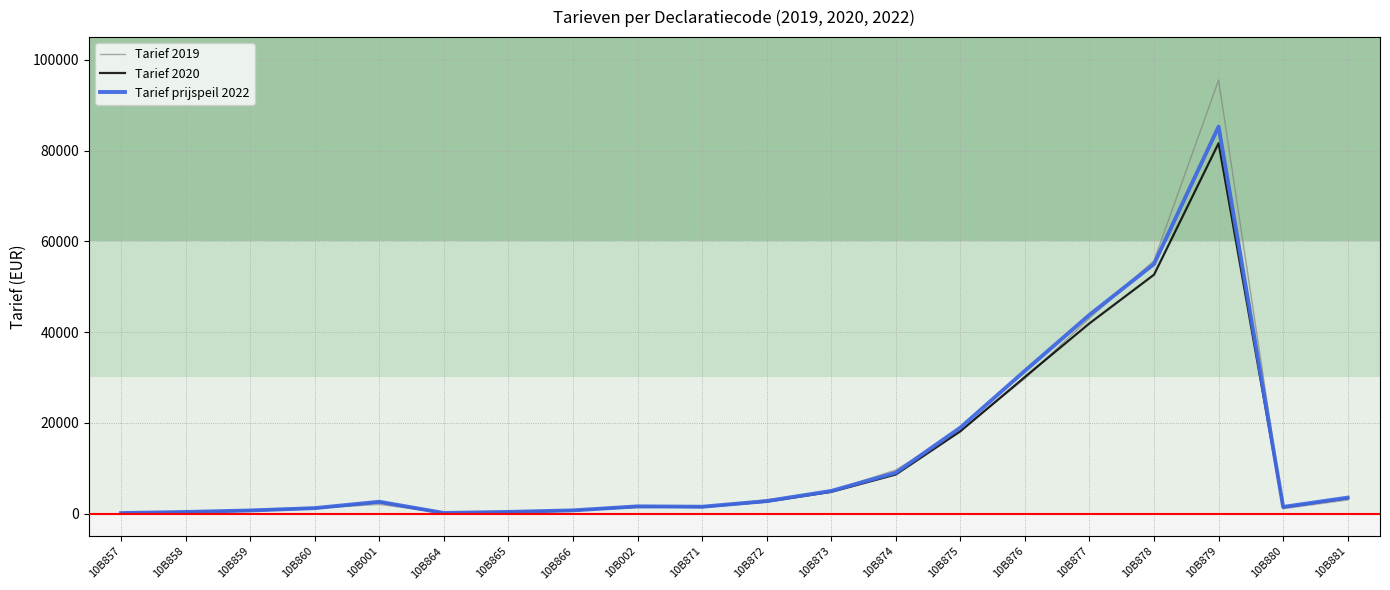

Which series changed the most between 10B878 and 10B881?

Tarief 2019